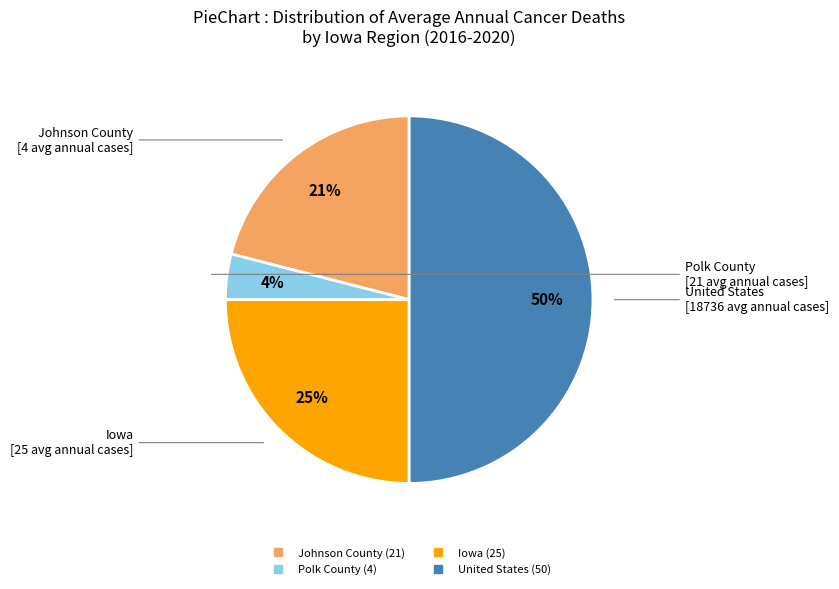

How many slices are in this pie chart?

4